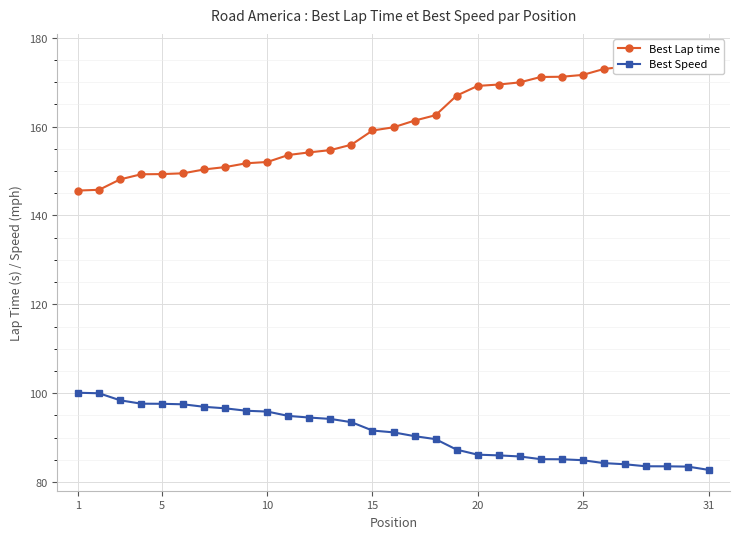

What is the minimum value for Best Speed?

82.7